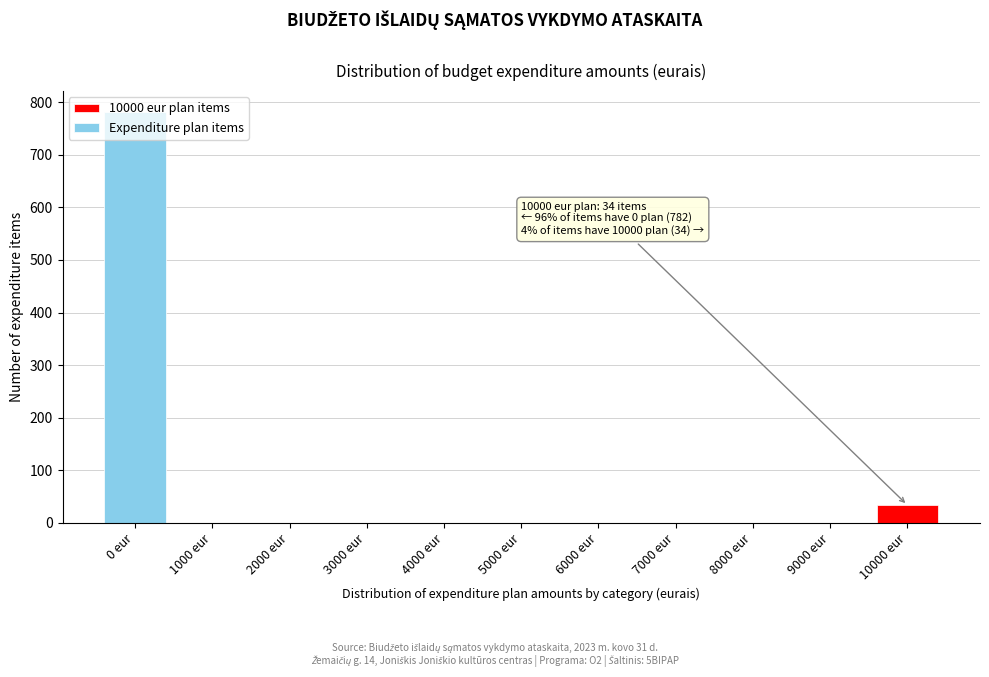

What is the maximum value shown in the chart?

782